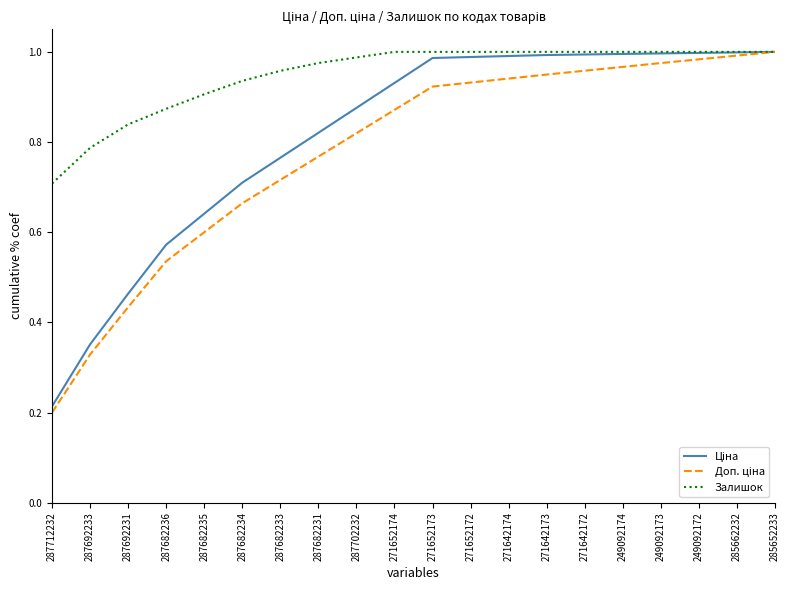

What position from the left is 271642173?

14